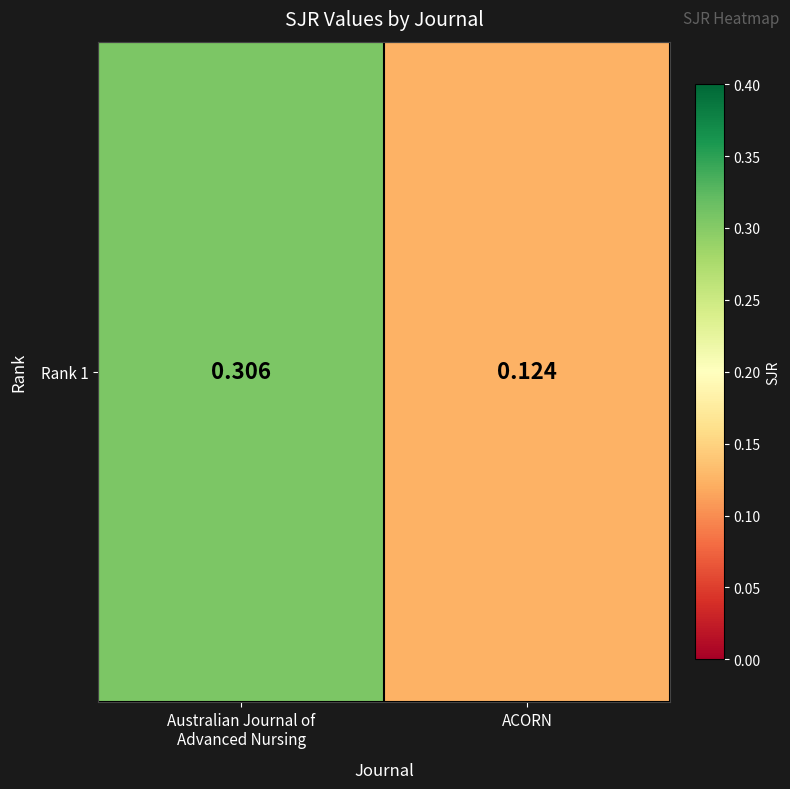

Reading left to right, list all the values displayed in this chart.

Australian Journal of
Advanced Nursing=0.3	ACORN=0.1